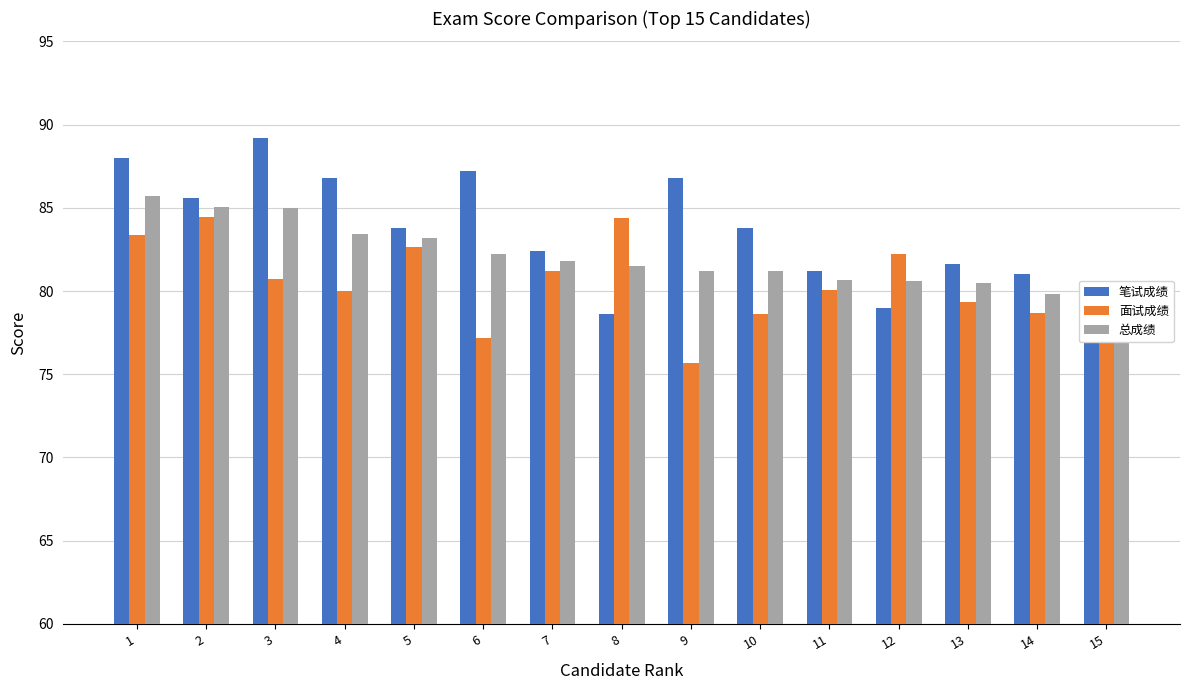

How many values in the 面试成绩 series exceed 80?

8